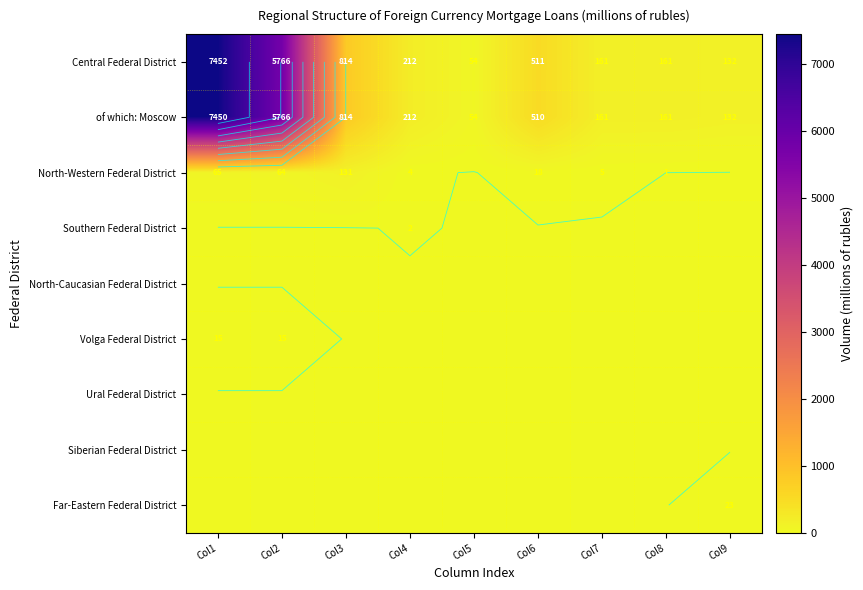

List the series in order of their peak value, lowest first.

North-Caucasian Federal District, Ural Federal District, Siberian Federal District, Southern Federal District, Volga Federal District, Far-Eastern Federal District, North-Western Federal District, of which: Moscow, Central Federal District